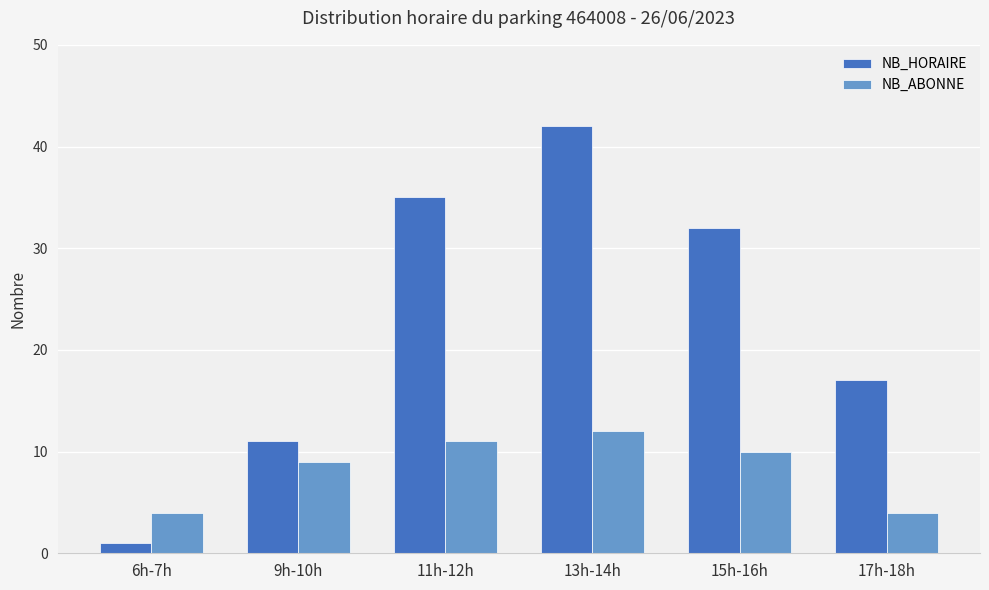

The NB_HORAIRE series shows 35 at 11h-12h. True or false?

True